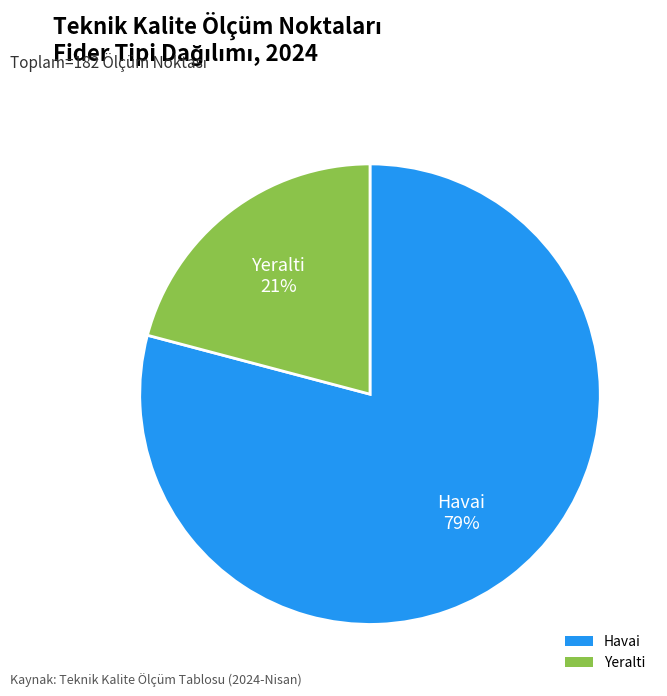

Is the sum of Havai and Yeralti greater than half?

Yes